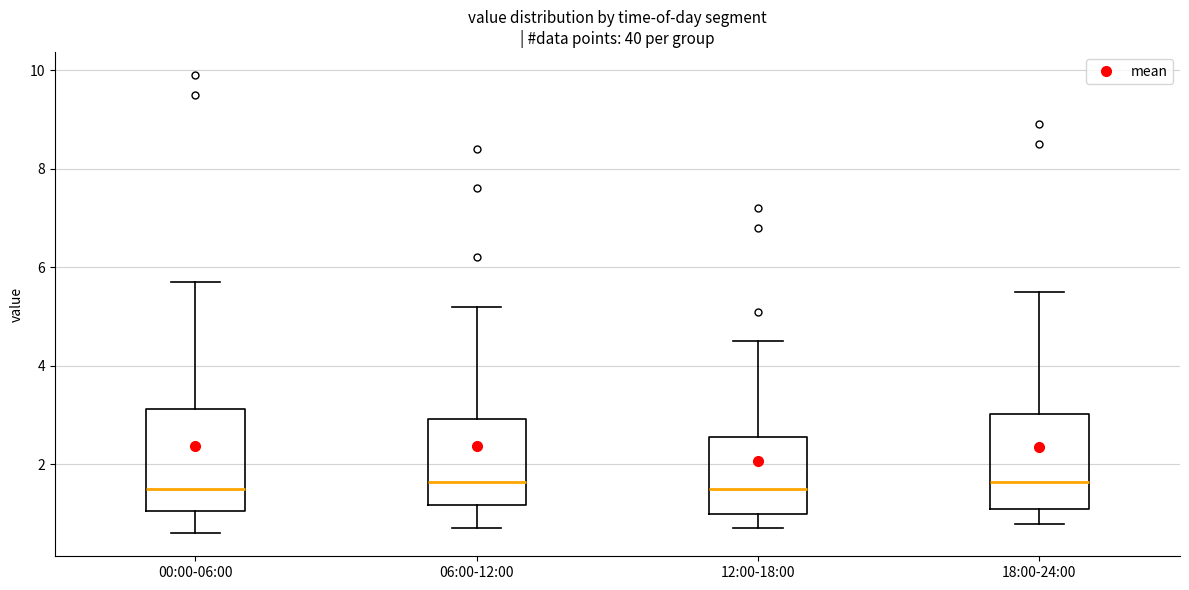

Reading left to right, transcribe this box plot: for each box, give where its median line is, the range the box spans, and where its two whiskers end, as read against the y-axis. The values are not printed on the chart, so give them approximately, as read against the axis.

00:00-06:00: median 1.6, box 1.0 to 3.2, whiskers 0.6 to 5.8
06:00-12:00: median 1.6, box 1.2 to 3.0, whiskers 0.8 to 5.2
12:00-18:00: median 1.6, box 1.0 to 2.6, whiskers 0.8 to 4.6
18:00-24:00: median 1.6, box 1.2 to 3.0, whiskers 0.8 to 5.6